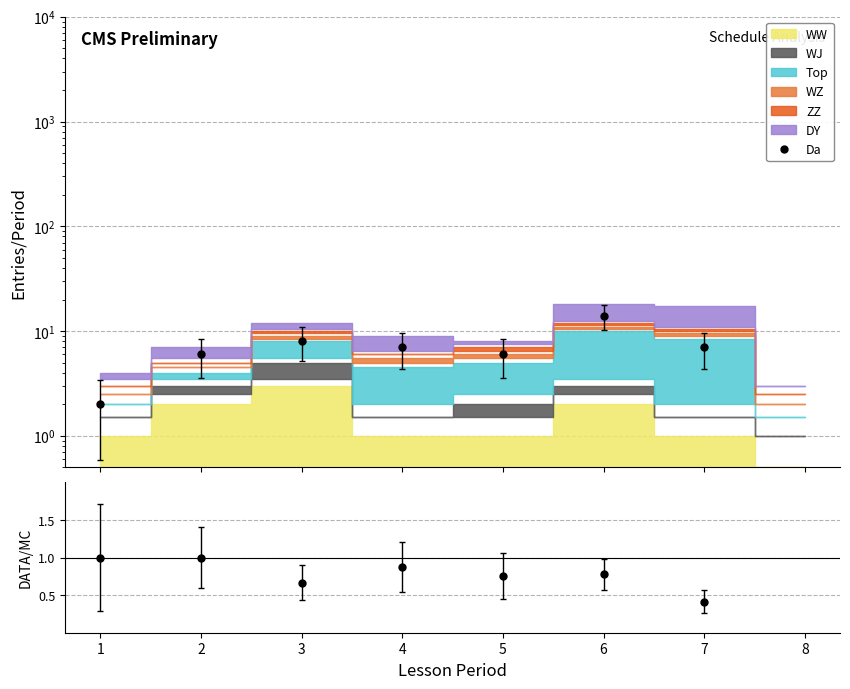

What is the value of the Da point at the 7th from the left?

7.0